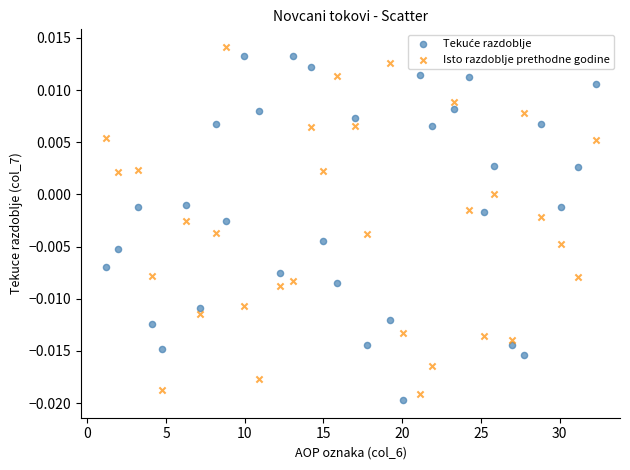

What is the X range (max minus min) for the scatter plot?

31.1